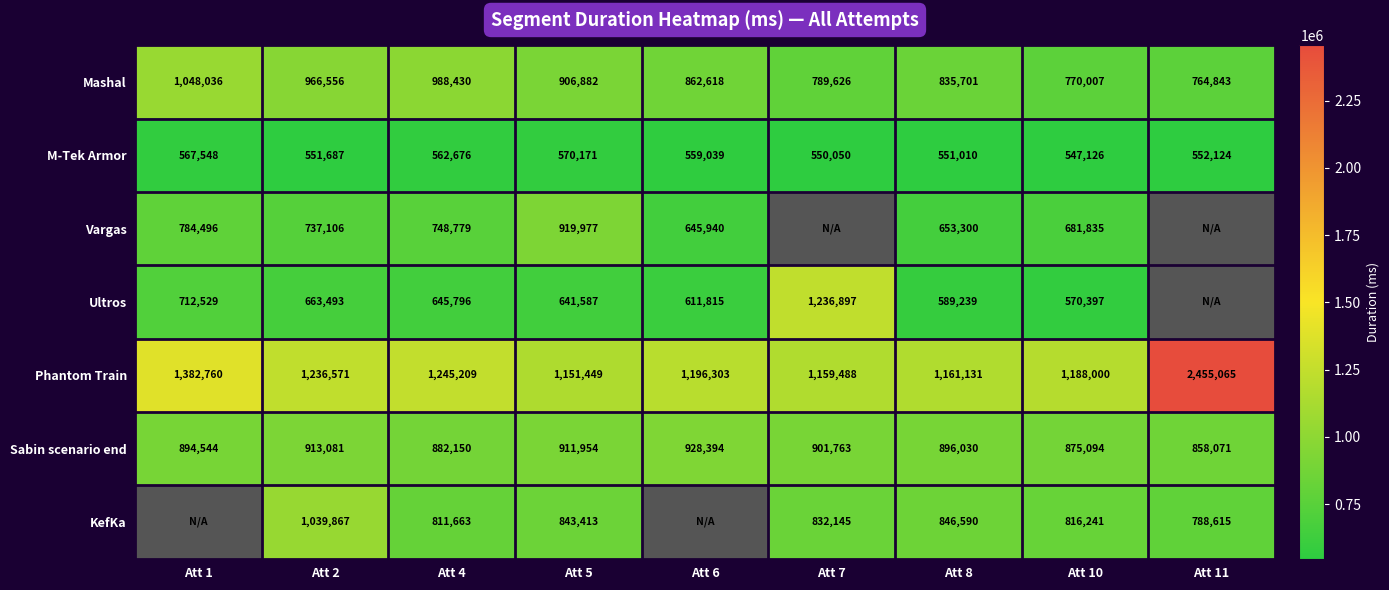

Which label corresponds to the smallest value in the chart?

Att 10